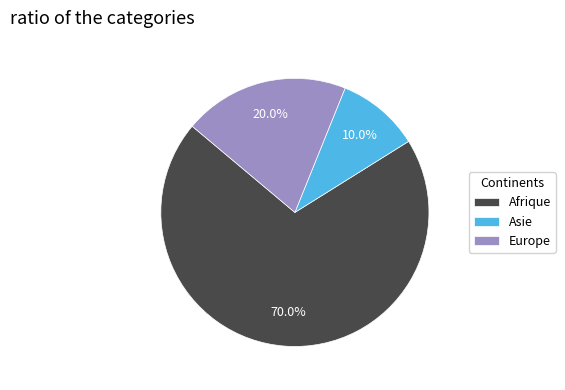

To the nearest percent, what is the difference between the largest and smallest slice percentages?

60%